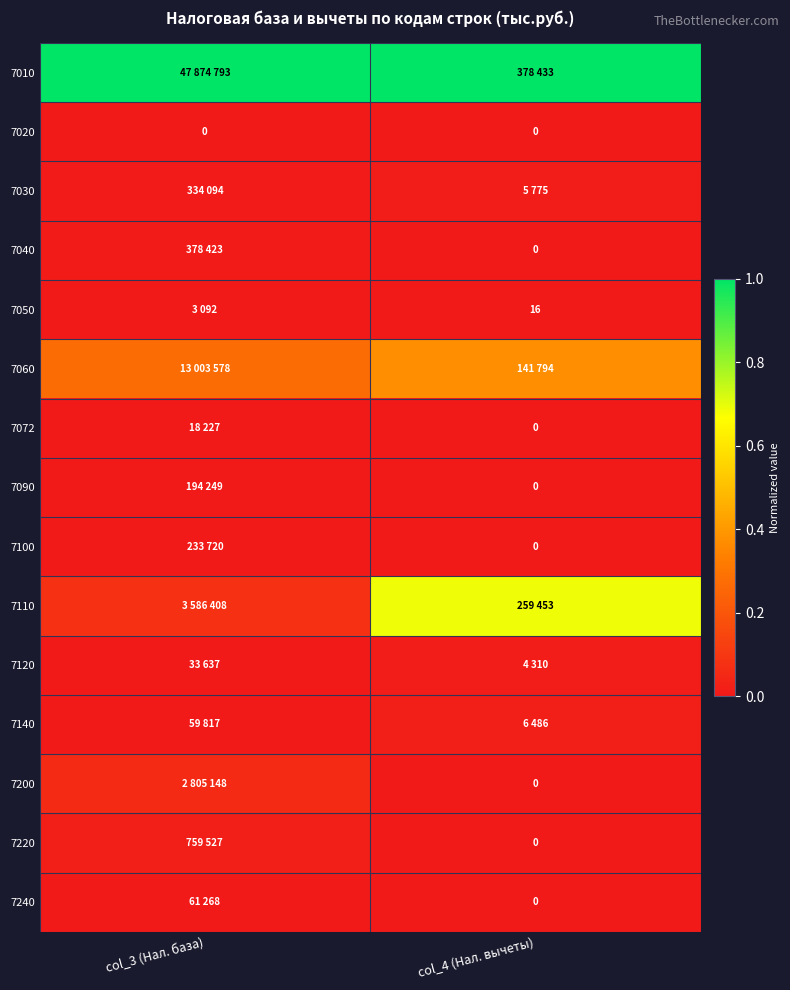

At col_3 (Нал. база), list the series in order from largest to smallest.

7010, 7060, 7110, 7200, 7220, 7040, 7030, 7100, 7090, 7240, 7140, 7120, 7072, 7050, 7020